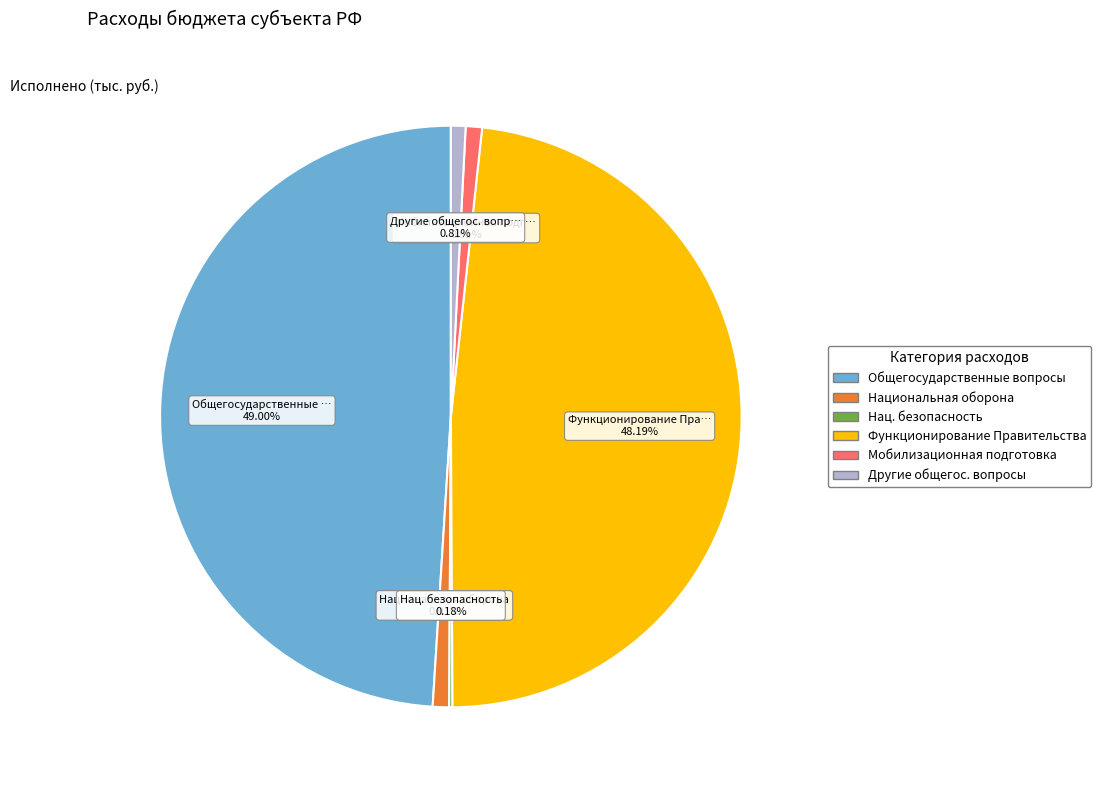

Is there a majority slice in this chart?

No